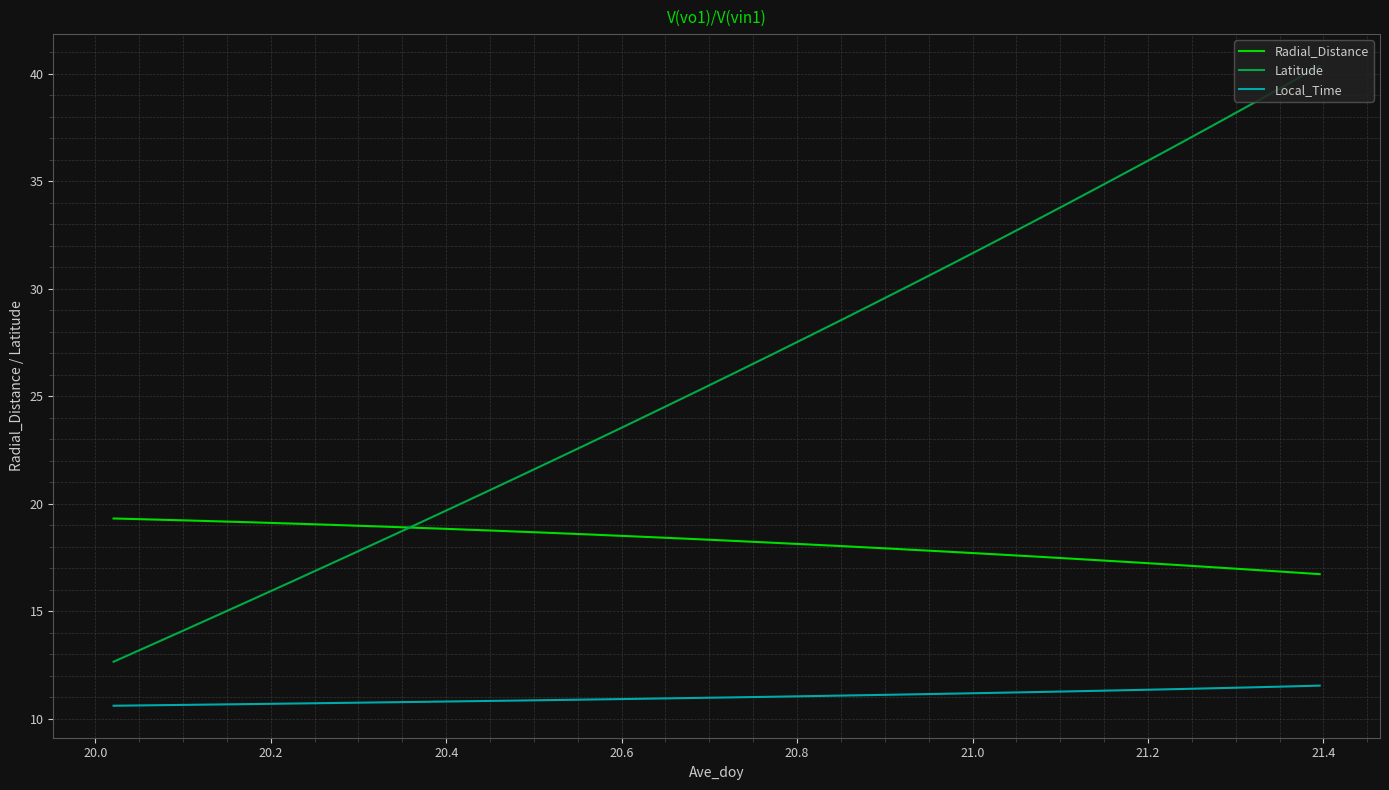

How many intersections are there between Radial_Distance and Latitude?

1